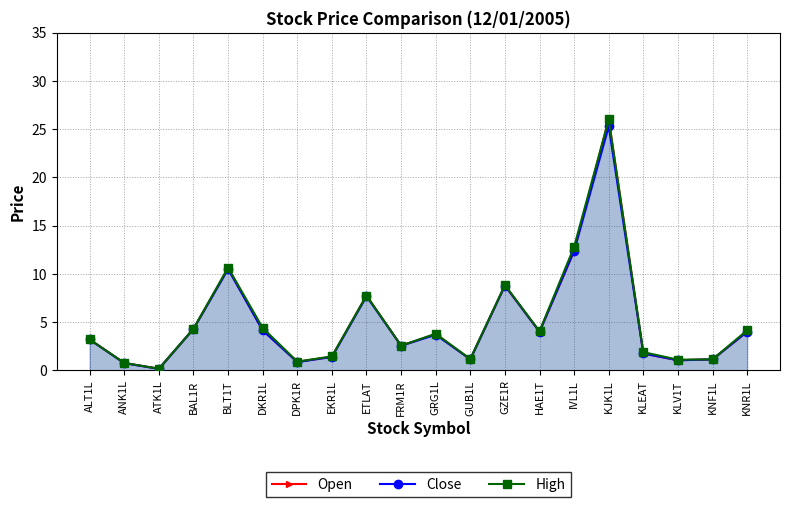

At which category does Close reach its first local valley?

ATK1L